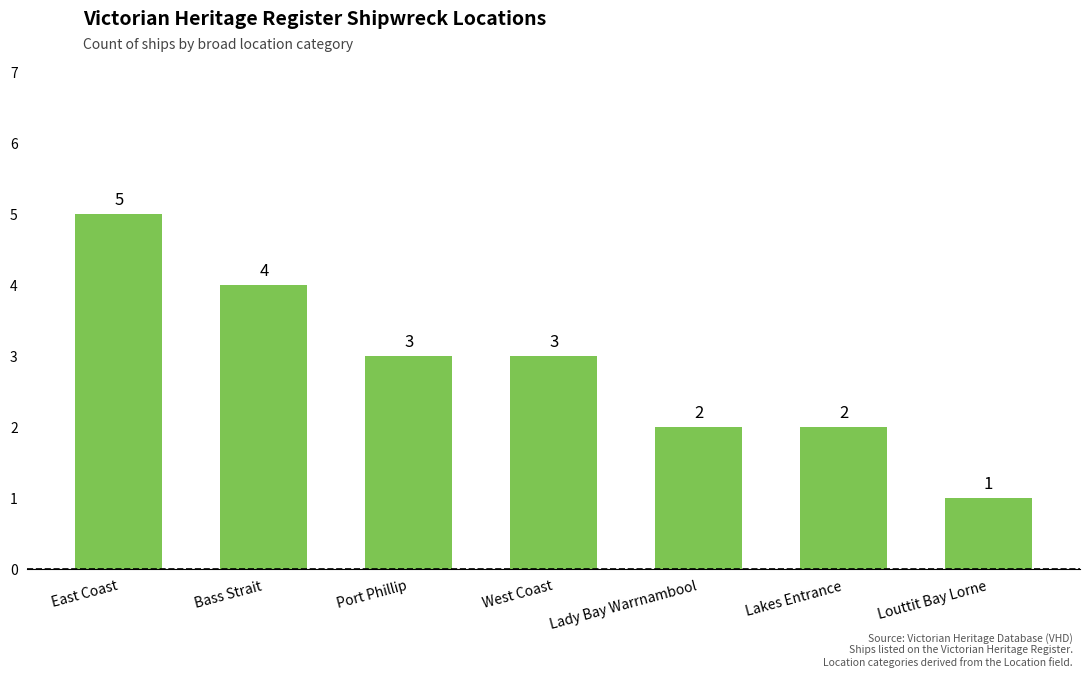

What is the average value?

3